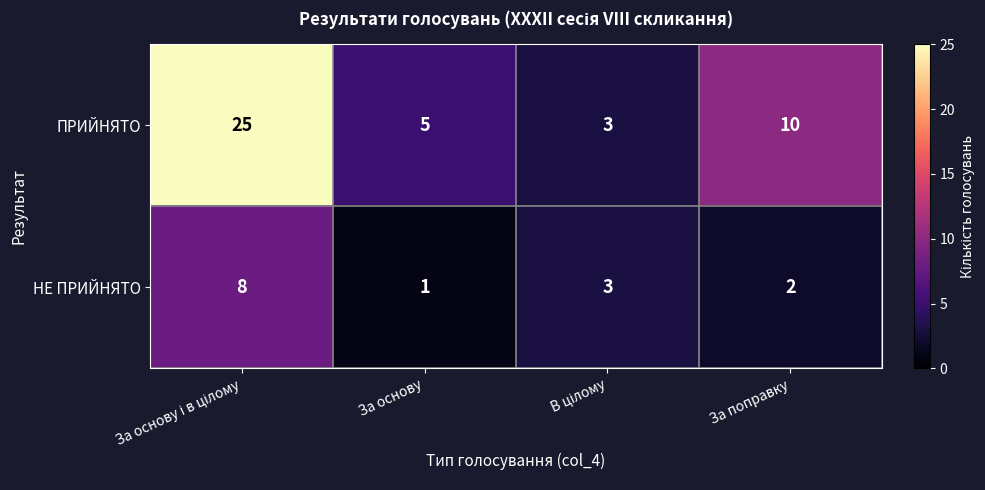

Reading left to right, list all the values displayed in this chart.

ПРИЙНЯТО: 25	5	3	10
НЕ ПРИЙНЯТО: 8	1	3	2